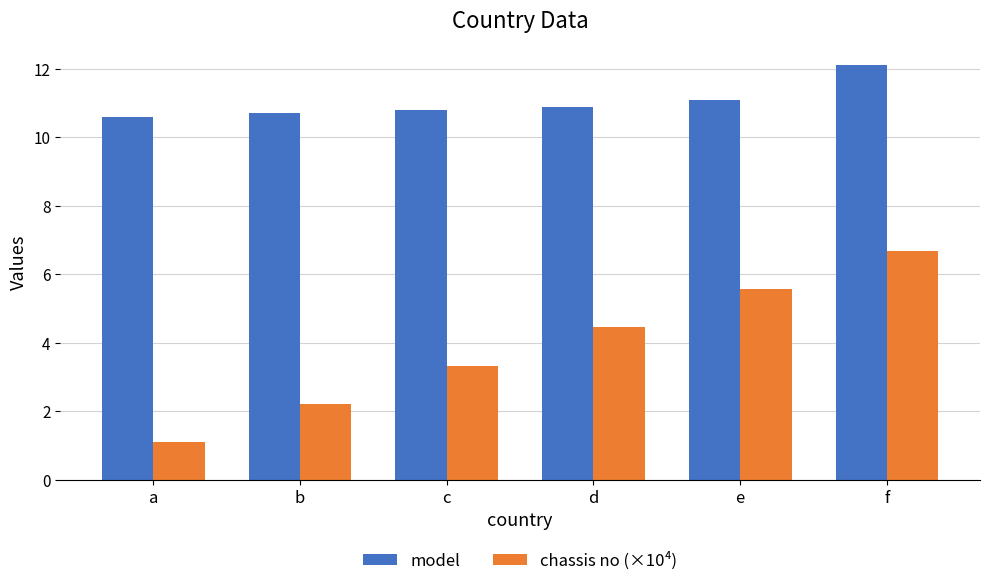

The model series shows 10.7 at b. True or false?

True